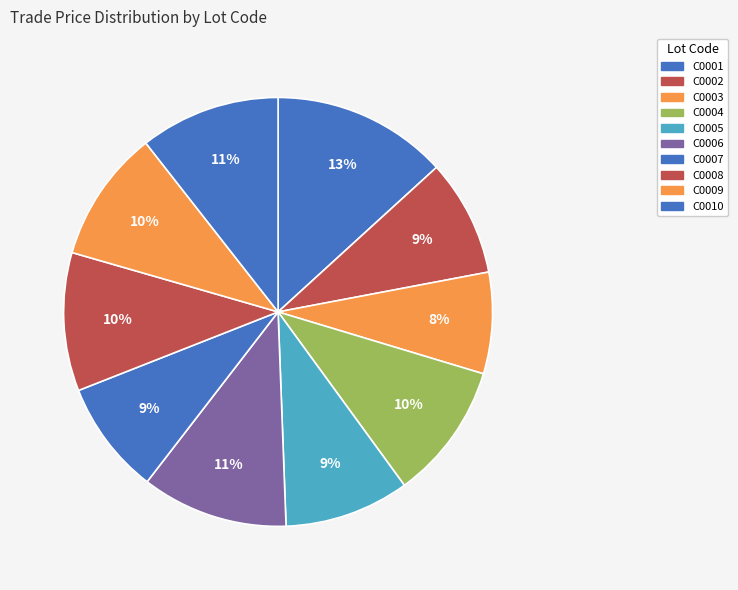

Count the number of slices in the pie.

10